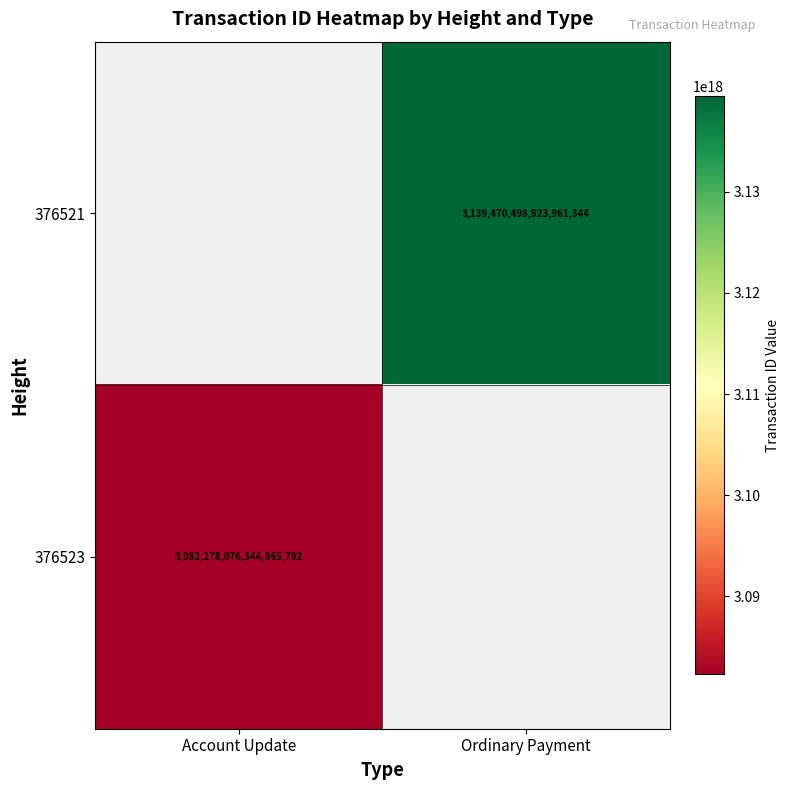

What is the smallest value displayed?

3082278076344865792.0